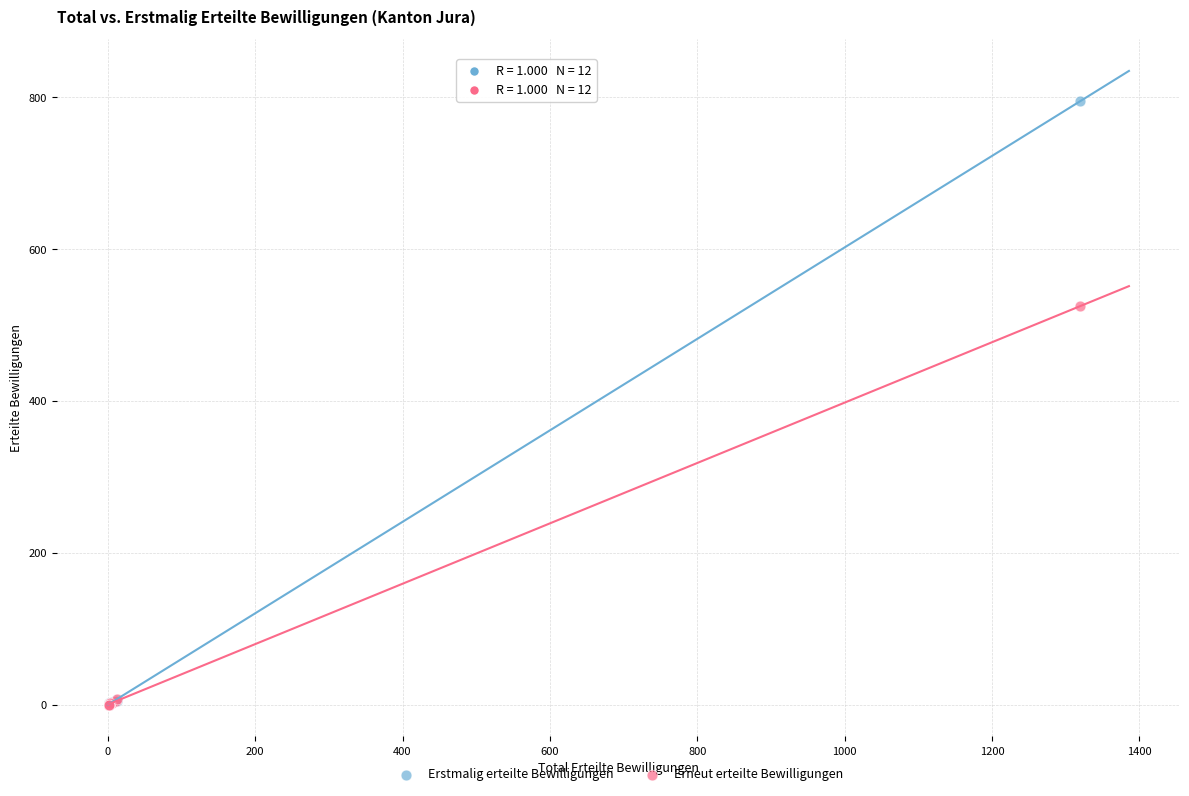

Which series contains the highest Y value?

Erstmalig erteilte Bewilligungen